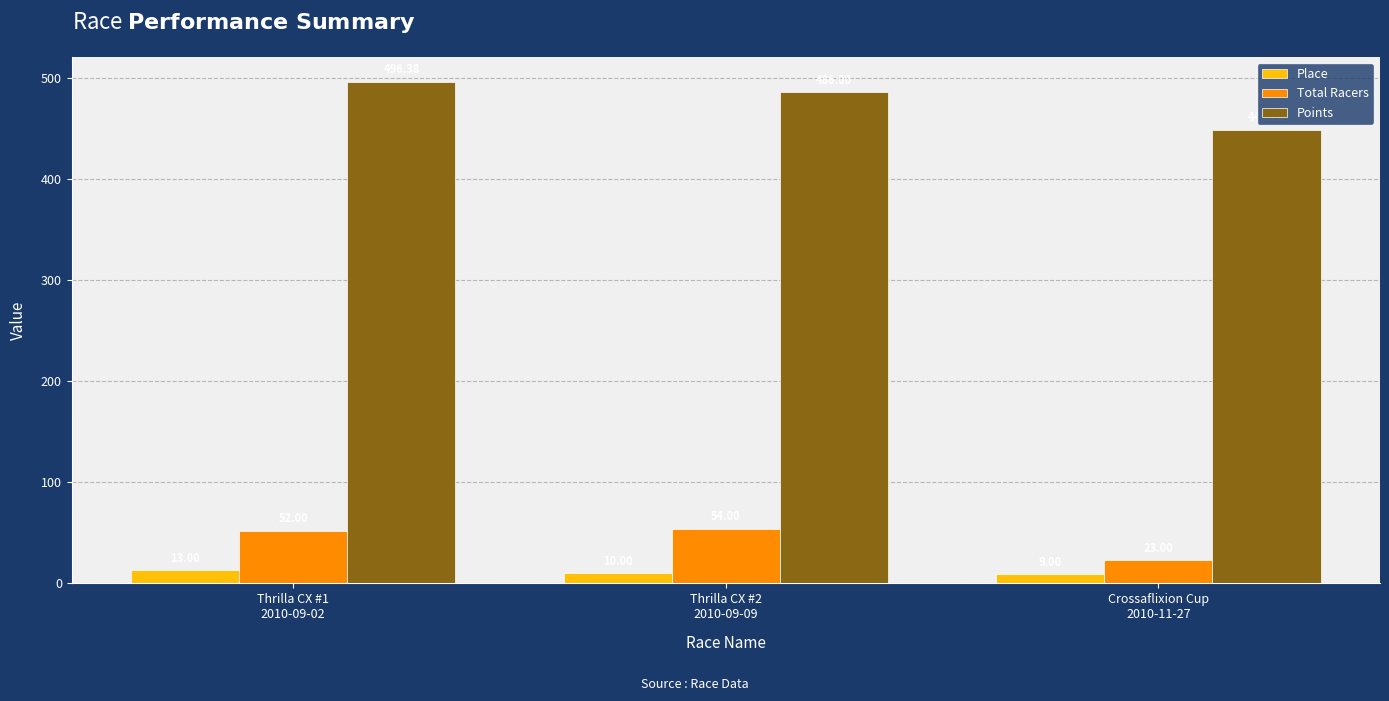

What is the value of the Total Racers bar at the 3rd from the left?

23.0